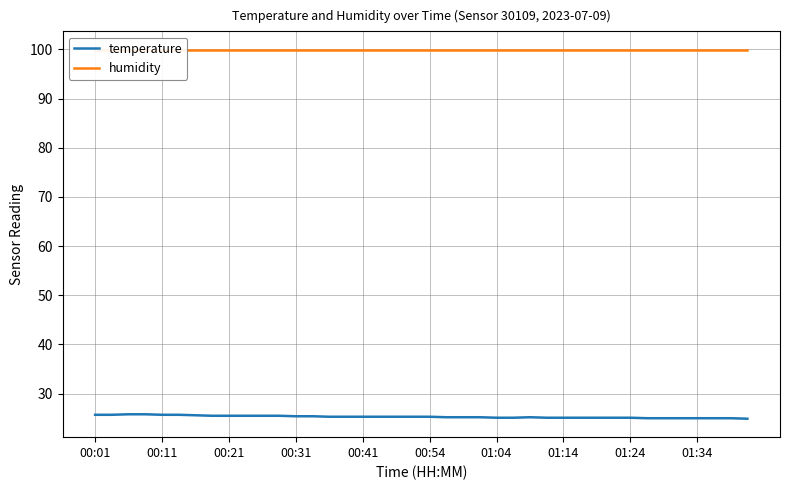

What is the maximum value for humidity?

99.9